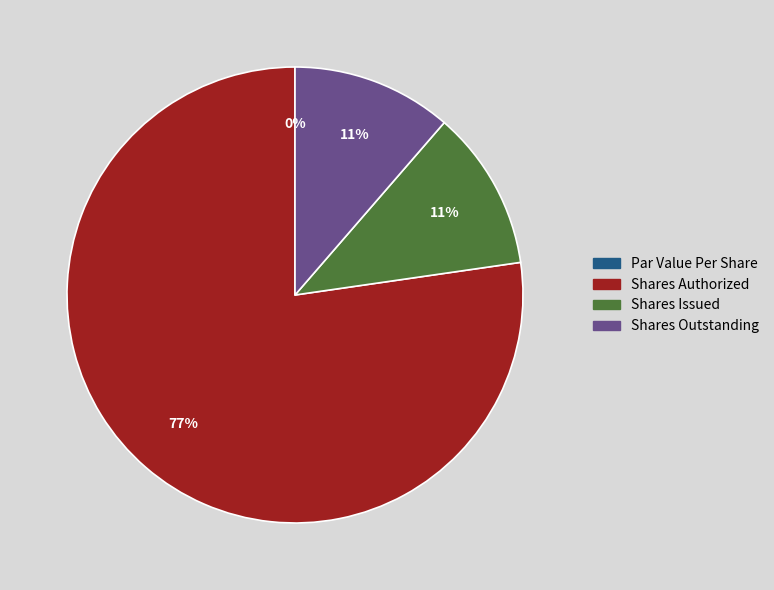

Does Common Stock, Shares Authorized account for over 50% of the chart?

Yes